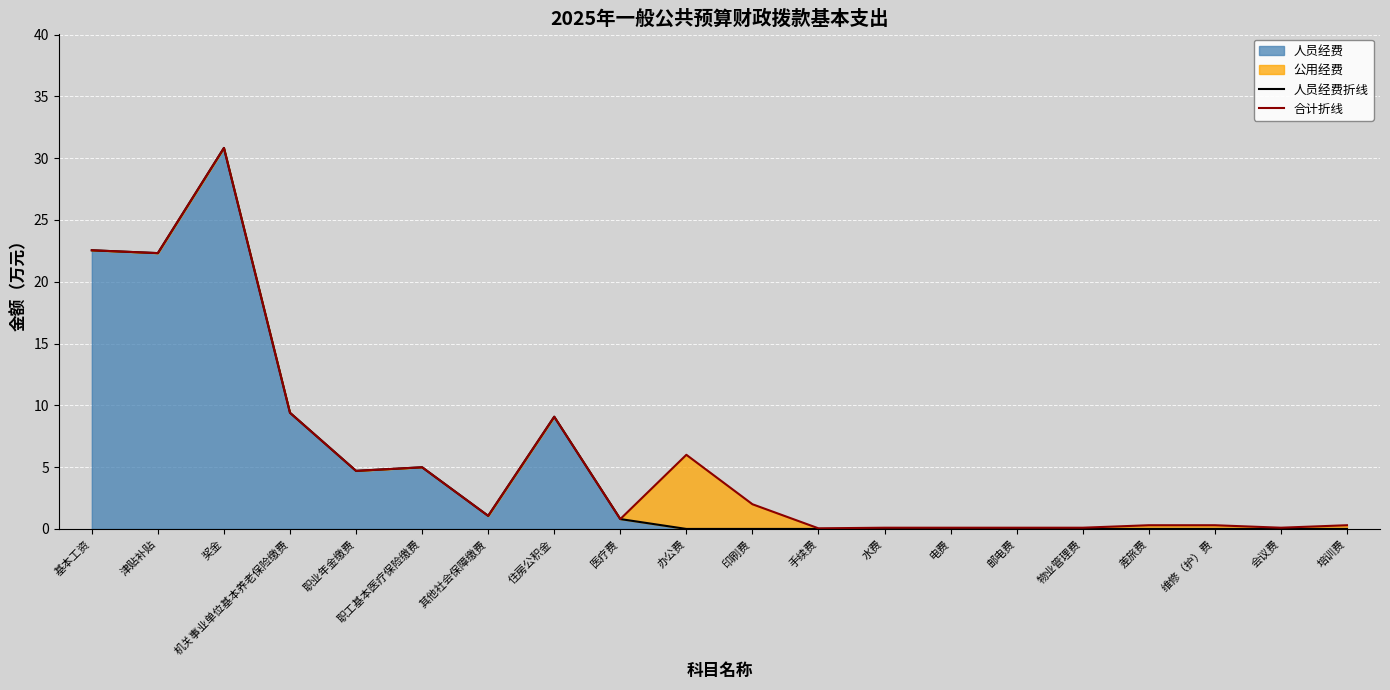

True or false: 合计折线 and 人员经费折线 cross at least once.

False